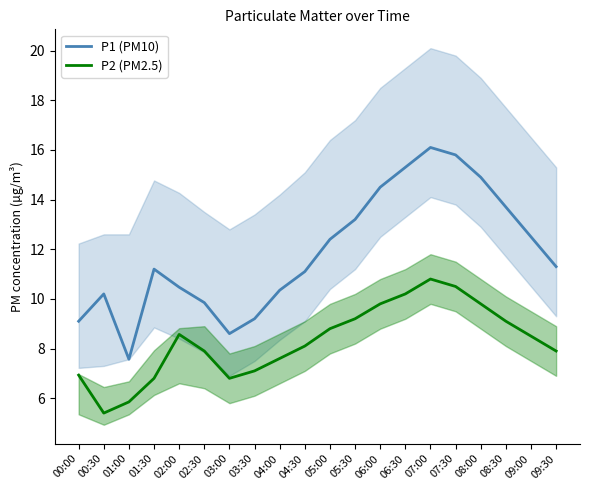

The P2 (PM2.5) series shows 3.5 at 05:00. True or false?

False